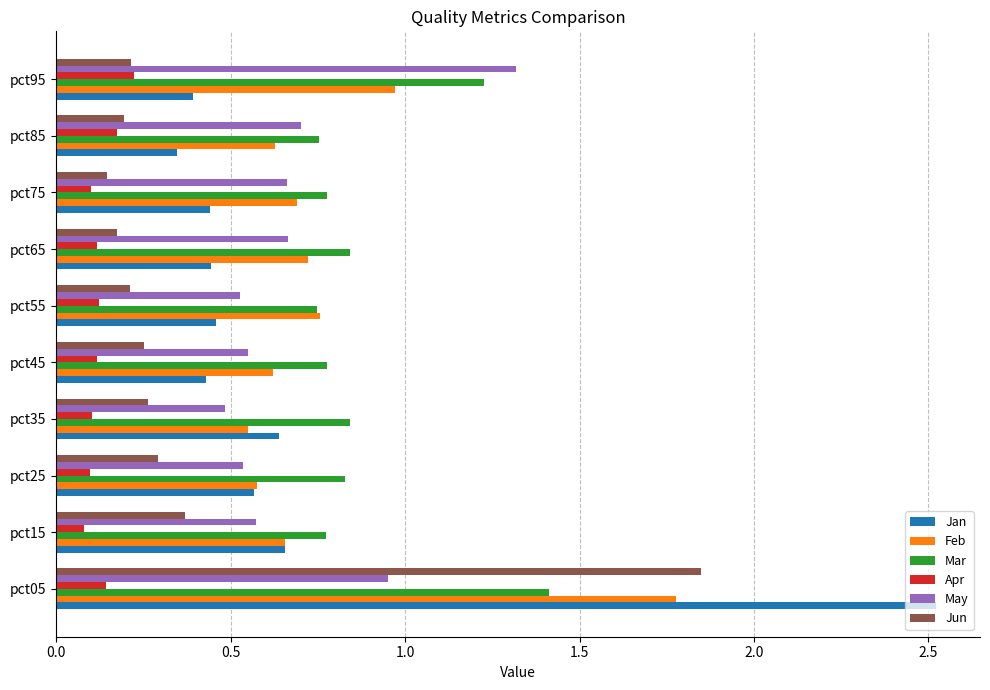

Which series has the largest range (max minus min)?

Jan